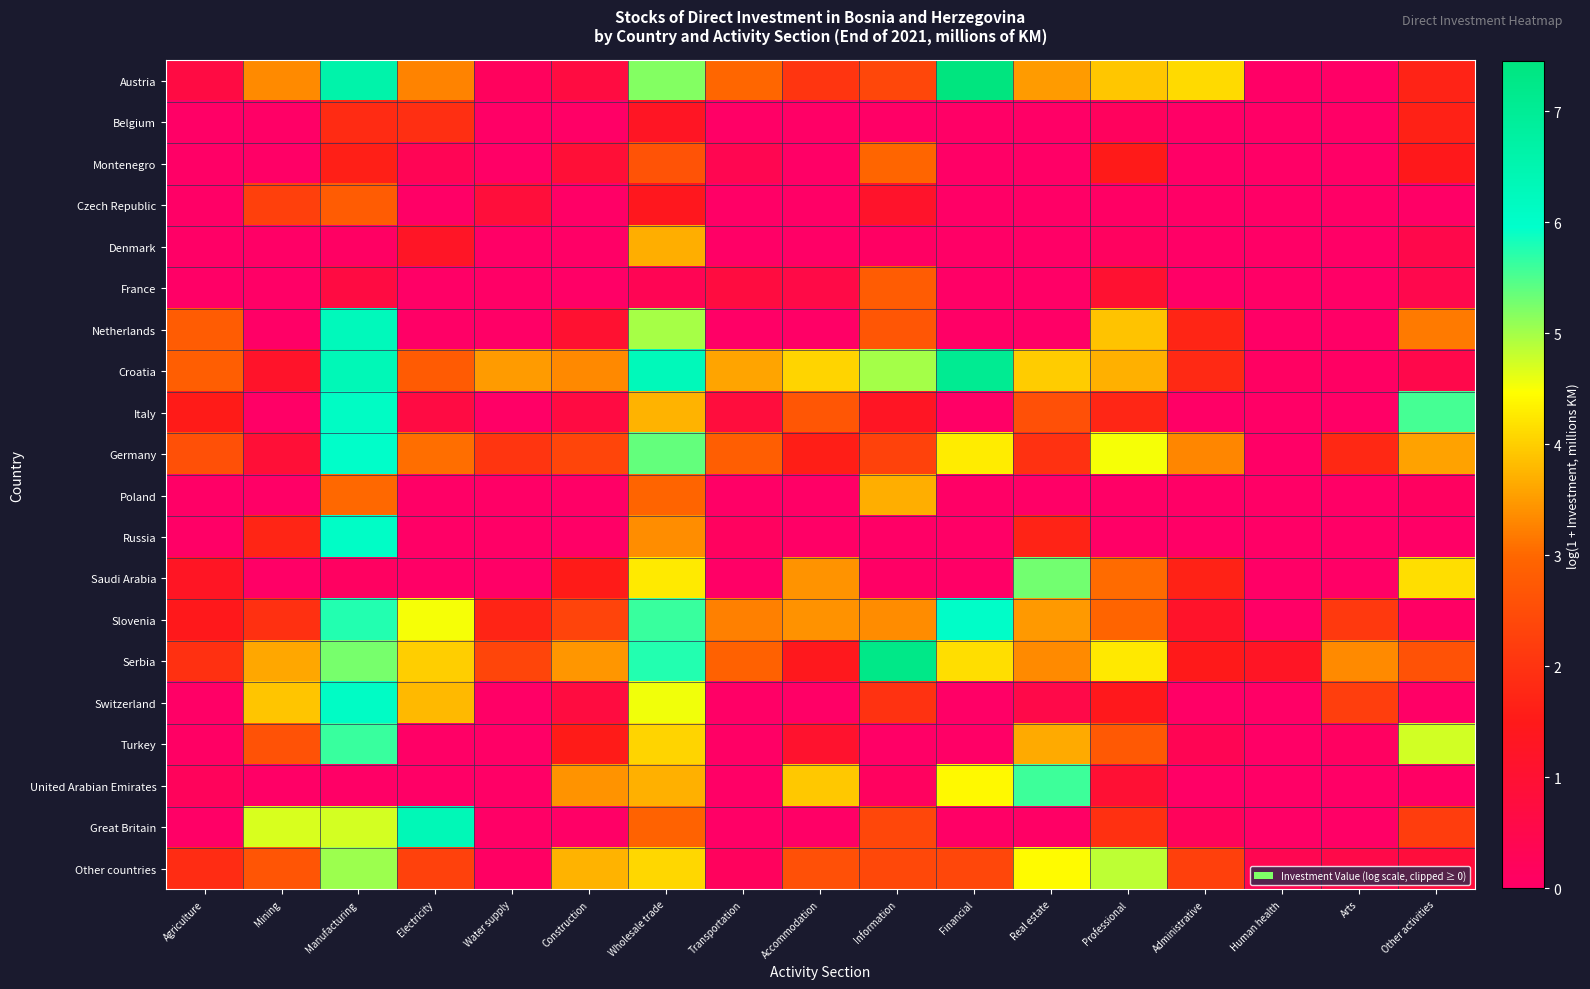

Reading left to right, transcribe all the data shown in this chart.

Austria: Agriculture=0.7	Mining=3.3	Manufacturing=6.6	Electricity=3.3	Water supply=0.2	Construction=0.7	Wholesale trade=5.2	Transportation=3.0	Accommodation=2.0	Information=2.4	Financial=7.4	Real estate=3.5	Professional=3.9	Administrative=4.1	Human health=0.0	Arts=0.0	Other activities=1.7
Belgium: Agriculture=0.0	Mining=0.0	Manufacturing=1.8	Electricity=1.9	Water supply=0.0	Construction=0.0	Wholesale trade=1.3	Transportation=0.0	Accommodation=0.0	Information=0.0	Financial=0.0	Real estate=0.0	Professional=0.2	Administrative=0.0	Human health=0.0	Arts=0.0	Other activities=1.6
Montenegro: Agriculture=0.0	Mining=0.0	Manufacturing=1.6	Electricity=0.3	Water supply=0.0	Construction=0.9	Wholesale trade=2.6	Transportation=0.4	Accommodation=0.0	Information=3.0	Financial=0.0	Real estate=0.0	Professional=1.5	Administrative=0.0	Human health=0.0	Arts=0.0	Other activities=1.5
Czech Republic: Agriculture=0.0	Mining=2.2	Manufacturing=2.8	Electricity=0.0	Water supply=0.8	Construction=0.0	Wholesale trade=1.4	Transportation=0.0	Accommodation=0.0	Information=1.1	Financial=0.0	Real estate=0.0	Professional=0.0	Administrative=0.0	Human health=0.0	Arts=0.0	Other activities=0.0
Denmark: Agriculture=0.0	Mining=0.0	Manufacturing=0.1	Electricity=1.2	Water supply=0.0	Construction=0.0	Wholesale trade=3.7	Transportation=0.0	Accommodation=0.0	Information=0.1	Financial=0.0	Real estate=0.0	Professional=0.1	Administrative=0.0	Human health=0.0	Arts=0.0	Other activities=0.5
France: Agriculture=0.0	Mining=0.0	Manufacturing=0.7	Electricity=0.0	Water supply=0.0	Construction=0.0	Wholesale trade=0.4	Transportation=0.7	Accommodation=0.6	Information=2.8	Financial=0.0	Real estate=0.0	Professional=1.0	Administrative=0.0	Human health=0.0	Arts=0.0	Other activities=0.5
Netherlands: Agriculture=2.8	Mining=0.0	Manufacturing=6.3	Electricity=0.0	Water supply=0.0	Construction=1.0	Wholesale trade=5.0	Transportation=0.0	Accommodation=0.0	Information=2.7	Financial=0.0	Real estate=0.0	Professional=3.9	Administrative=1.7	Human health=0.0	Arts=0.0	Other activities=3.2
Croatia: Agriculture=2.8	Mining=1.2	Manufacturing=6.4	Electricity=2.8	Water supply=3.5	Construction=3.3	Wholesale trade=6.3	Transportation=3.6	Accommodation=4.1	Information=5.0	Financial=7.1	Real estate=4.0	Professional=3.7	Administrative=1.8	Human health=0.1	Arts=0.1	Other activities=0.5
Italy: Agriculture=1.5	Mining=0.0	Manufacturing=6.1	Electricity=0.7	Water supply=0.0	Construction=0.7	Wholesale trade=3.7	Transportation=0.8	Accommodation=2.7	Information=1.3	Financial=0.0	Real estate=2.6	Professional=1.8	Administrative=0.0	Human health=0.0	Arts=0.0	Other activities=5.5
Germany: Agriculture=2.6	Mining=0.9	Manufacturing=6.0	Electricity=3.1	Water supply=2.0	Construction=2.3	Wholesale trade=5.4	Transportation=2.8	Accommodation=1.6	Information=2.3	Financial=4.3	Real estate=2.0	Professional=4.5	Administrative=3.3	Human health=0.0	Arts=1.8	Other activities=3.6
Poland: Agriculture=0.0	Mining=0.0	Manufacturing=3.0	Electricity=0.0	Water supply=0.0	Construction=0.0	Wholesale trade=3.0	Transportation=0.0	Accommodation=0.0	Information=3.7	Financial=0.0	Real estate=0.0	Professional=0.0	Administrative=0.0	Human health=0.0	Arts=0.0	Other activities=0.1
Russia: Agriculture=0.0	Mining=1.7	Manufacturing=6.1	Electricity=0.0	Water supply=0.0	Construction=0.0	Wholesale trade=3.4	Transportation=0.1	Accommodation=0.0	Information=0.0	Financial=0.0	Real estate=1.7	Professional=0.0	Administrative=0.0	Human health=0.0	Arts=0.0	Other activities=0.0
Saudi Arabia: Agriculture=1.3	Mining=0.0	Manufacturing=0.1	Electricity=0.0	Water supply=0.0	Construction=1.5	Wholesale trade=4.3	Transportation=0.0	Accommodation=3.4	Information=0.0	Financial=0.0	Real estate=5.3	Professional=3.0	Administrative=1.7	Human health=0.0	Arts=0.0	Other activities=4.2
Slovenia: Agriculture=1.4	Mining=1.9	Manufacturing=5.7	Electricity=4.5	Water supply=1.7	Construction=2.3	Wholesale trade=5.6	Transportation=3.2	Accommodation=3.4	Information=3.4	Financial=6.0	Real estate=3.5	Professional=2.9	Administrative=1.2	Human health=0.0	Arts=2.1	Other activities=0.0
Serbia: Agriculture=1.9	Mining=3.6	Manufacturing=5.3	Electricity=4.0	Water supply=2.3	Construction=3.4	Wholesale trade=5.8	Transportation=2.9	Accommodation=1.4	Information=7.3	Financial=4.2	Real estate=3.3	Professional=4.3	Administrative=1.5	Human health=1.3	Arts=3.3	Other activities=2.6
Switzerland: Agriculture=0.0	Mining=3.9	Manufacturing=6.1	Electricity=3.8	Water supply=0.0	Construction=0.7	Wholesale trade=4.6	Transportation=0.0	Accommodation=0.0	Information=2.0	Financial=0.0	Real estate=0.6	Professional=1.4	Administrative=0.0	Human health=0.0	Arts=2.2	Other activities=0.0
Turkey: Agriculture=0.0	Mining=2.6	Manufacturing=5.6	Electricity=0.0	Water supply=0.0	Construction=1.5	Wholesale trade=4.1	Transportation=0.0	Accommodation=1.1	Information=0.0	Financial=0.0	Real estate=3.6	Professional=2.7	Administrative=0.3	Human health=0.0	Arts=0.1	Other activities=4.7
United Arabian Emirates: Agriculture=0.2	Mining=0.0	Manufacturing=0.0	Electricity=0.0	Water supply=0.0	Construction=3.4	Wholesale trade=3.7	Transportation=0.0	Accommodation=3.9	Information=0.1	Financial=4.4	Real estate=5.6	Professional=1.0	Administrative=0.0	Human health=0.0	Arts=0.0	Other activities=0.0
Great Britain: Agriculture=0.0	Mining=4.7	Manufacturing=4.7	Electricity=6.4	Water supply=0.0	Construction=0.0	Wholesale trade=2.9	Transportation=0.0	Accommodation=0.0	Information=2.4	Financial=0.0	Real estate=0.0	Professional=1.9	Administrative=0.2	Human health=0.0	Arts=0.0	Other activities=2.2
Other countries: Agriculture=1.9	Mining=2.7	Manufacturing=5.0	Electricity=2.3	Water supply=0.1	Construction=3.7	Wholesale trade=4.1	Transportation=0.2	Accommodation=2.6	Information=2.4	Financial=2.4	Real estate=4.4	Professional=4.8	Administrative=2.2	Human health=0.4	Arts=0.6	Other activities=0.8